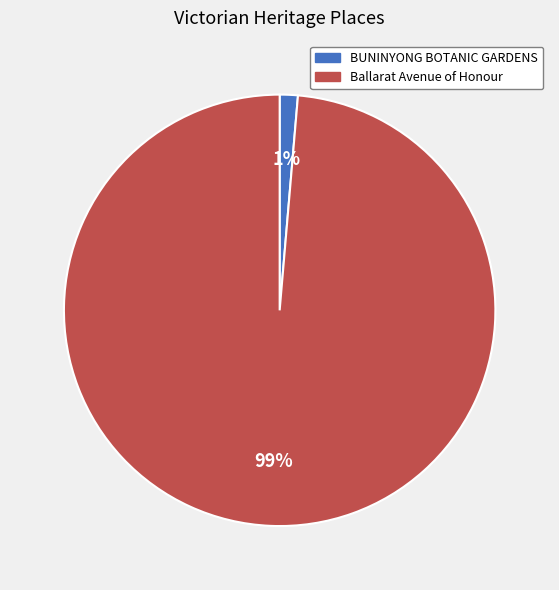

Between Ballarat Avenue of Honour and BUNINYONG BOTANIC GARDENS, which is larger?

Ballarat Avenue of Honour